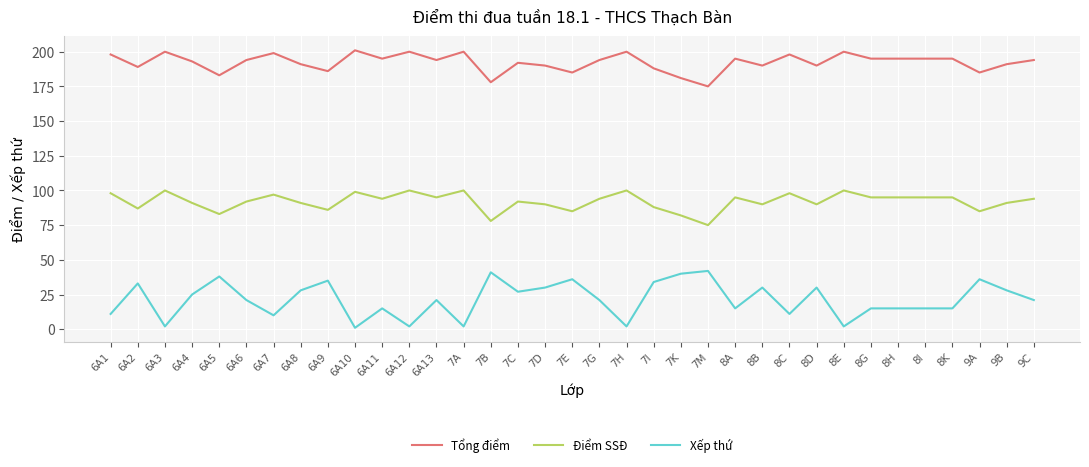

List the series in order of their peak value, highest first.

Tổng điểm, Điểm SSĐ, Xếp thứ